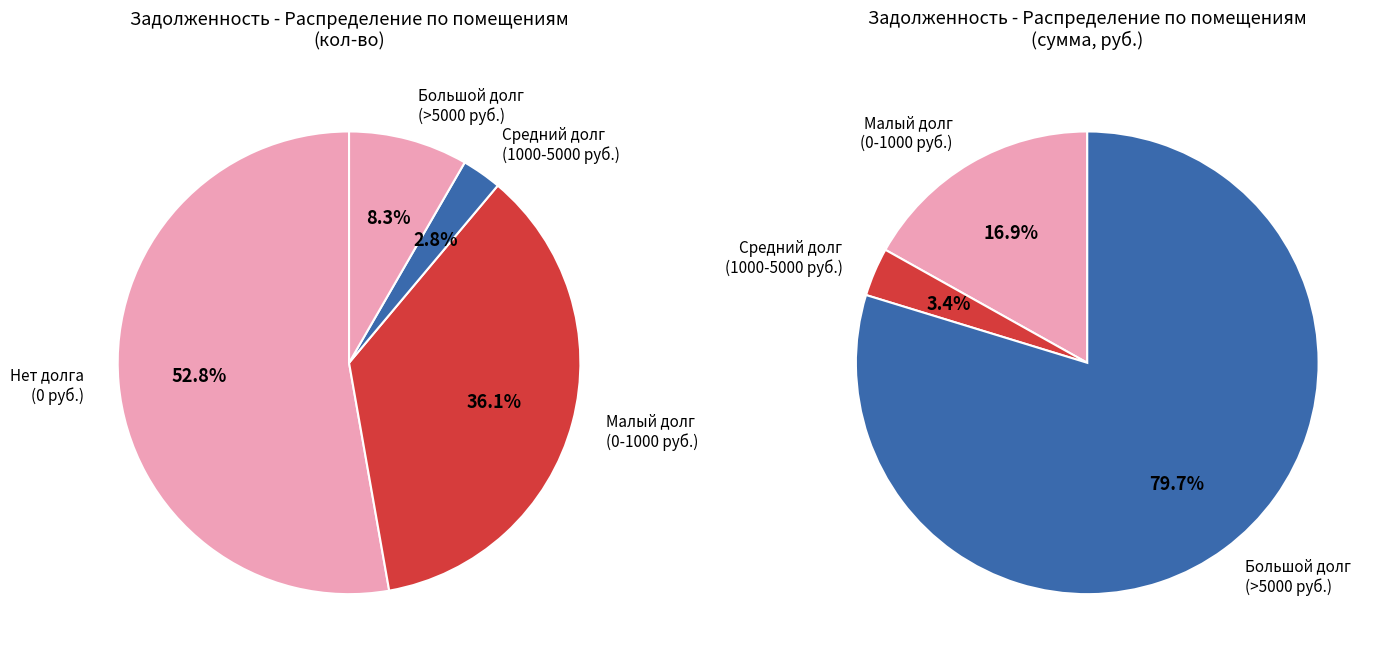

What percentage is NOT represented by 25?

100.0%